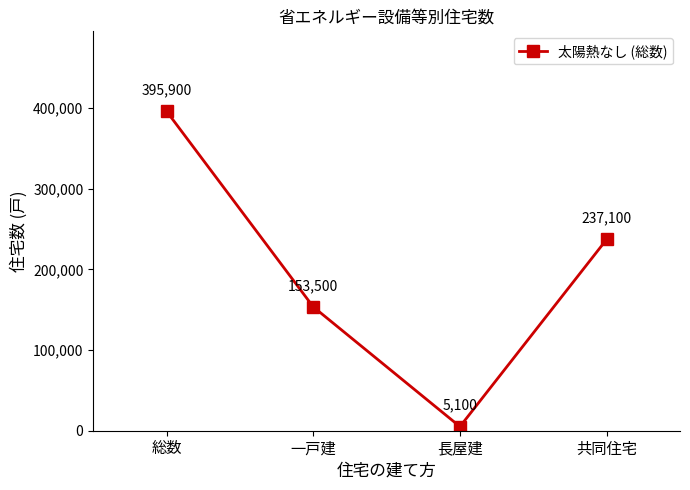

At which category does the chart reach its minimum across all series?

長屋建